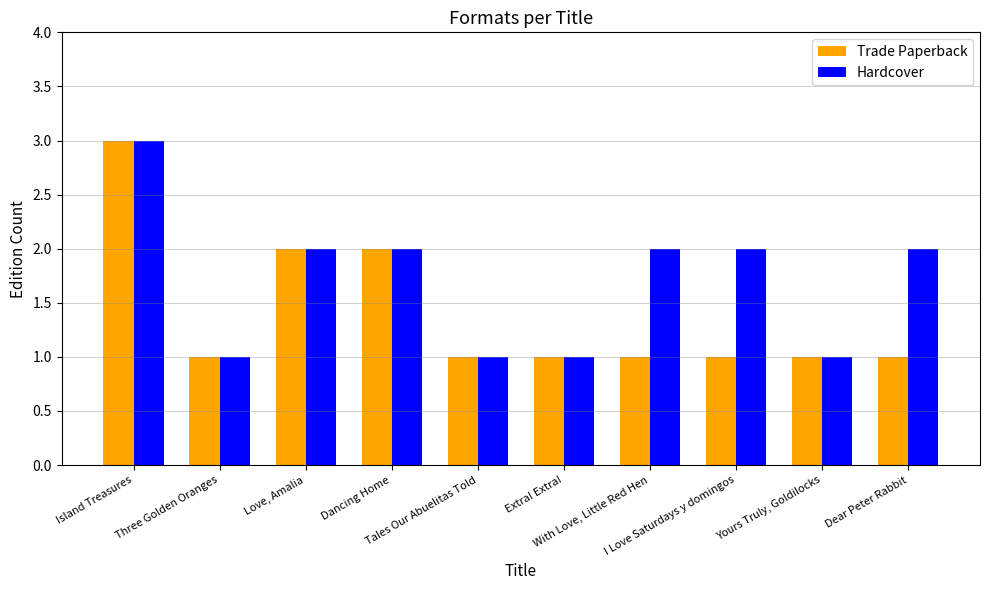

What is the label of the 8th bar from the right?

Love, Amalia